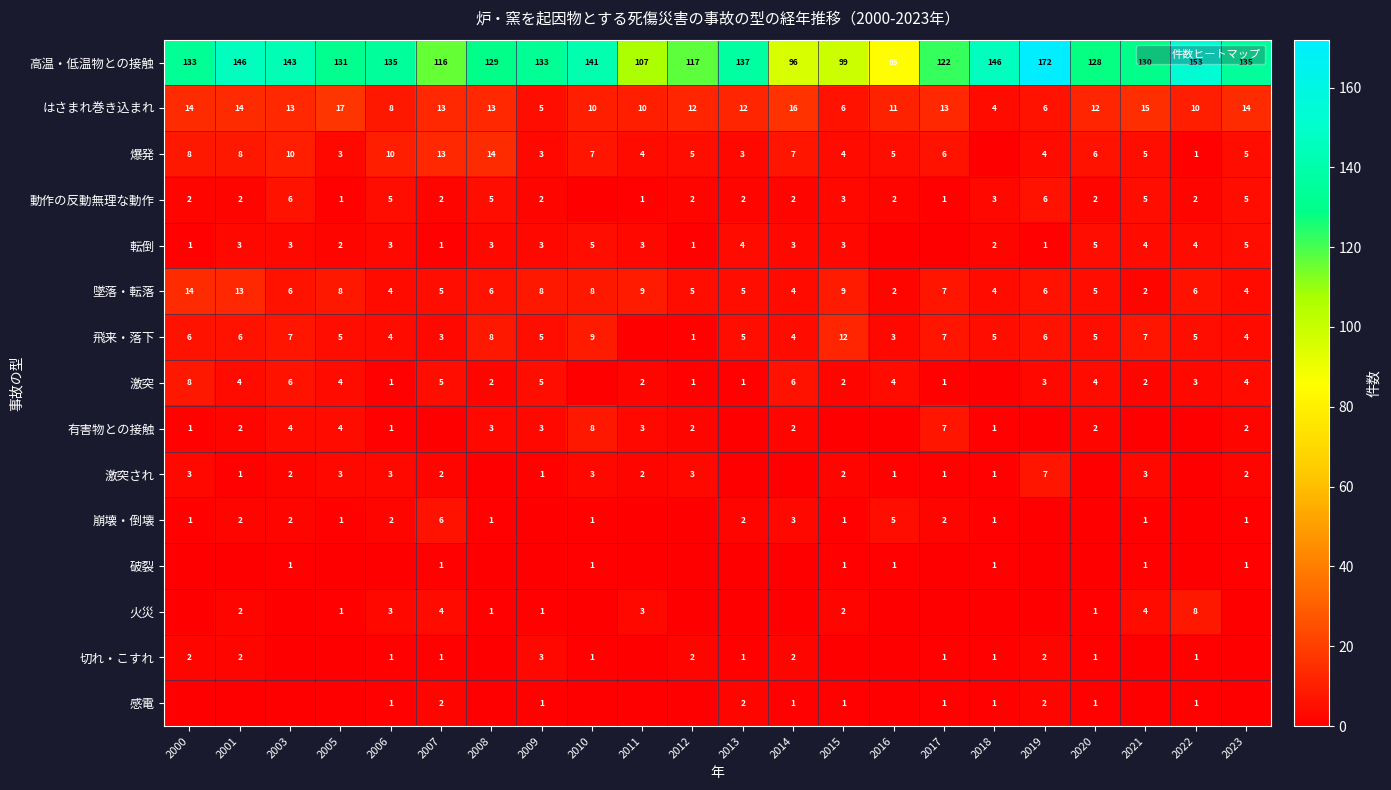

What is the difference between the maximum and minimum values in the 高温・低温物との接触 series?

87